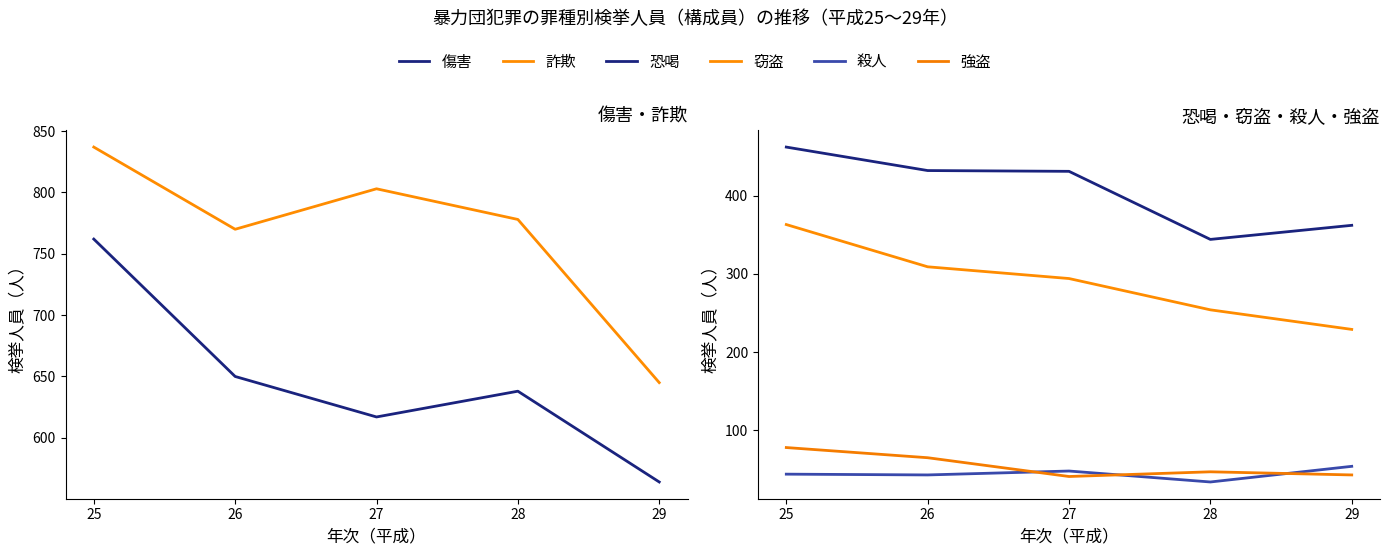

What is the difference between the maximum and minimum values in the 強盗 series?

37